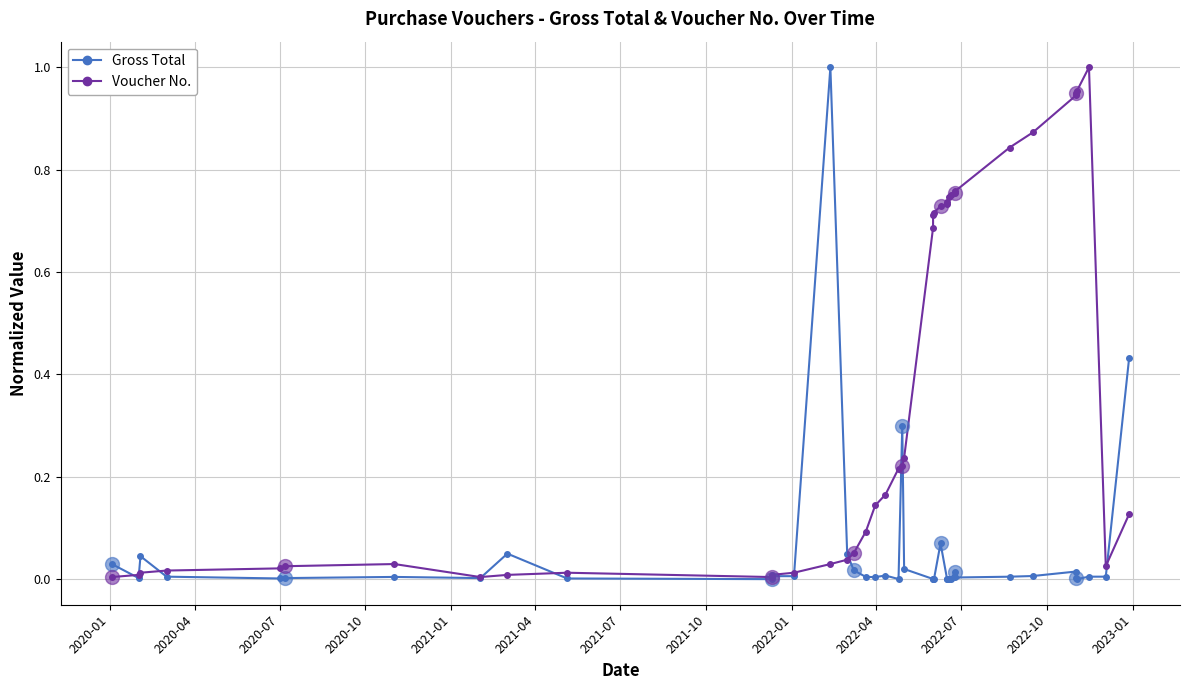

Between 2022-01 and 2022-04, which series saw the biggest shift?

Gross Total